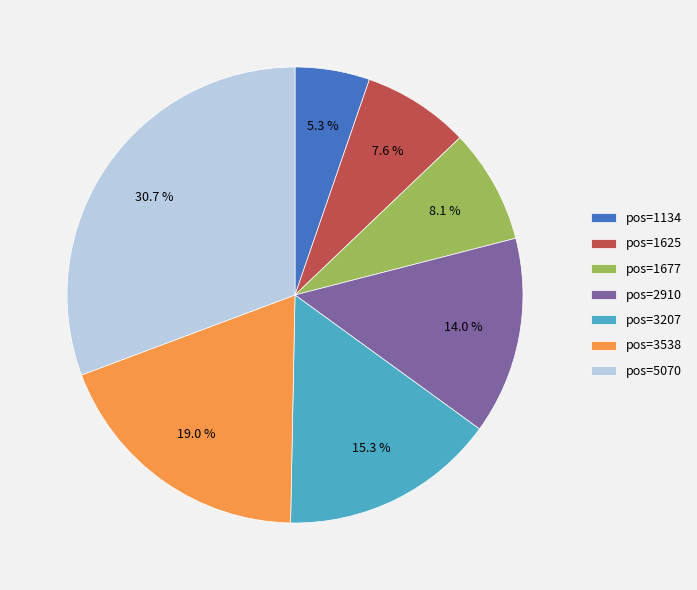

Does pos=1134 represent more than half of the total?

No